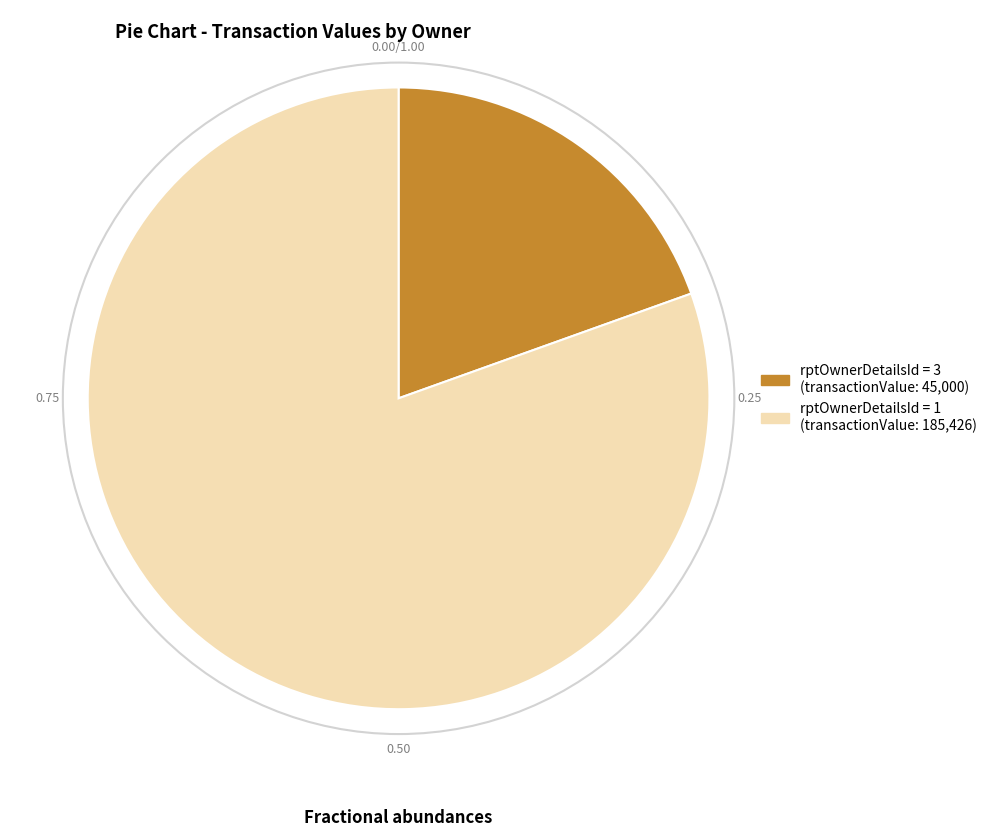

Is there any slice that represents more than half of the pie?

Yes